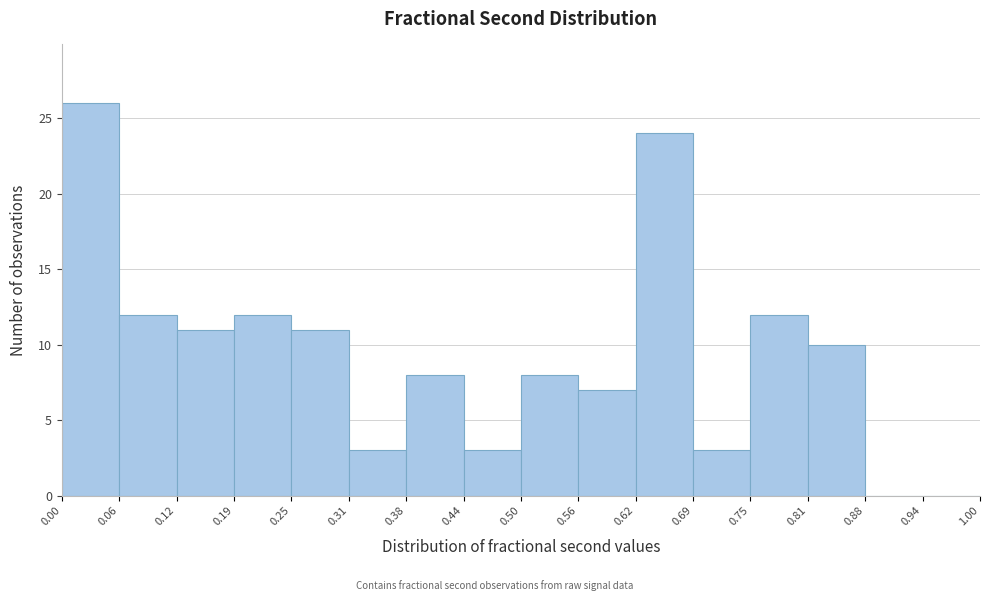

Reading left to right, list every bar in this chart as the range it spans on the x-axis followed by its height. The values are not printed on the chart, so give them approximately, as read against the axis.

0.00 to 0.06: 26
0.06 to 0.12: 12
0.12 to 0.19: 11
0.19 to 0.25: 12
0.25 to 0.31: 11
0.31 to 0.38: 3
0.38 to 0.44: 8
0.44 to 0.50: 3
0.50 to 0.56: 8
0.56 to 0.62: 7
0.62 to 0.69: 24
0.69 to 0.75: 3
0.75 to 0.81: 12
0.81 to 0.88: 10
0.88 to 0.94: 0
0.94 to 1.00: 0